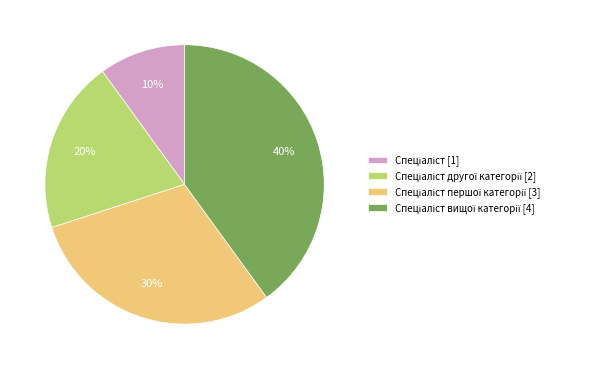

To the nearest percent, what is the difference between the largest and smallest slice percentages?

30%